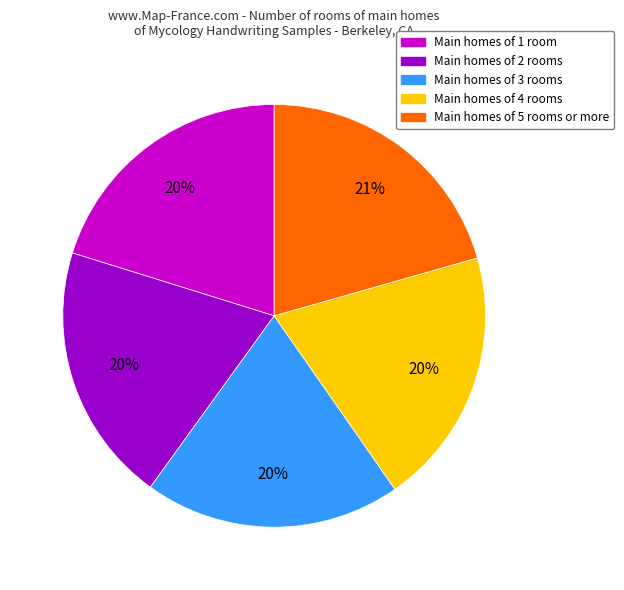

To the nearest percent, what is the average slice percentage?

20%